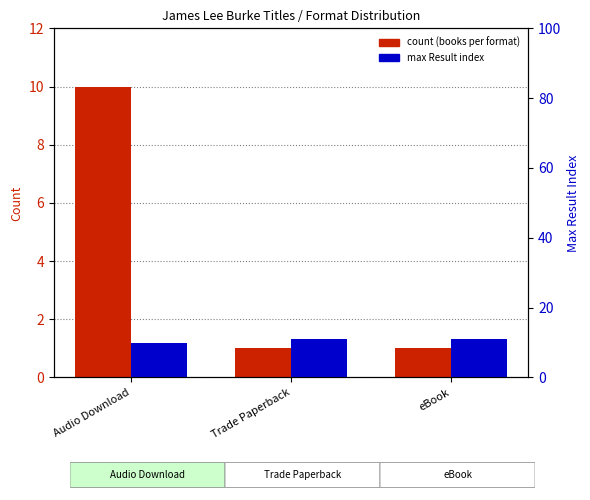

What is the total value across all series at eBook?

12